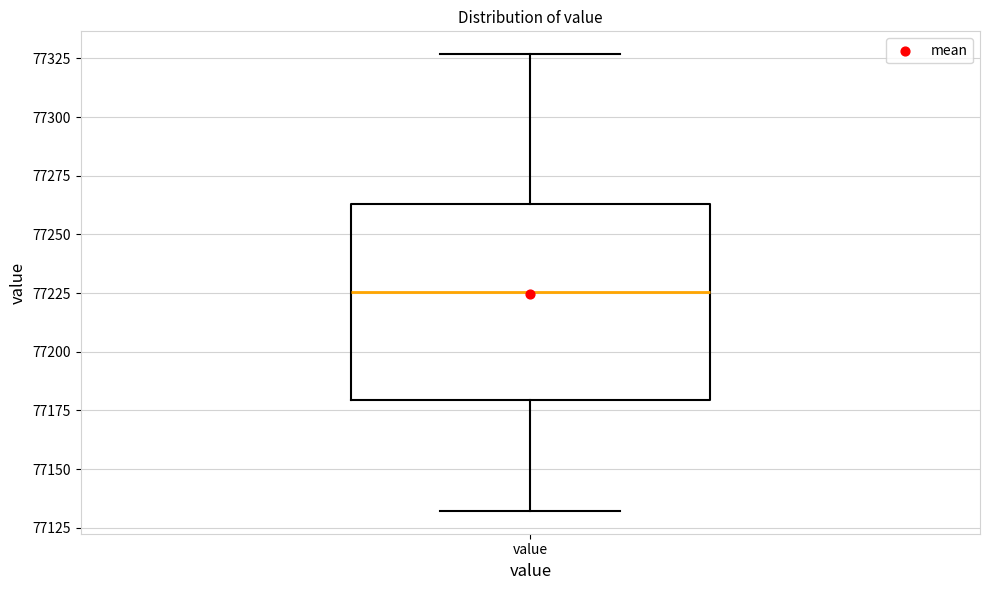

Where does the median line of the box for value sit on the y-axis? The values are not printed on the chart, so give them approximately, as read against the axis.

77225